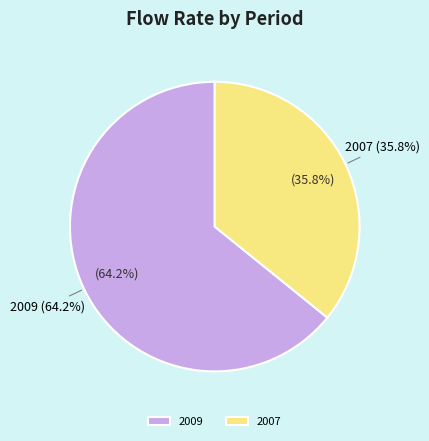

How much of the chart is everything except 2009?

35.8%